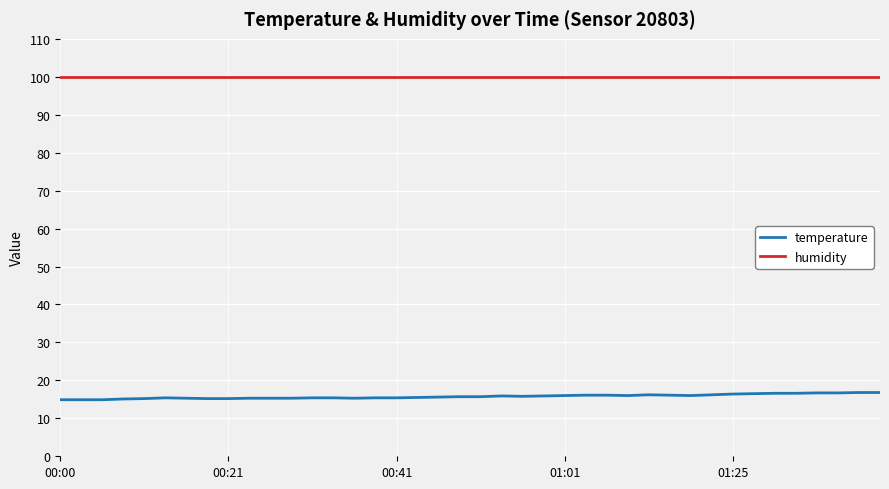

Is this an area chart (filled region under the line)?

No